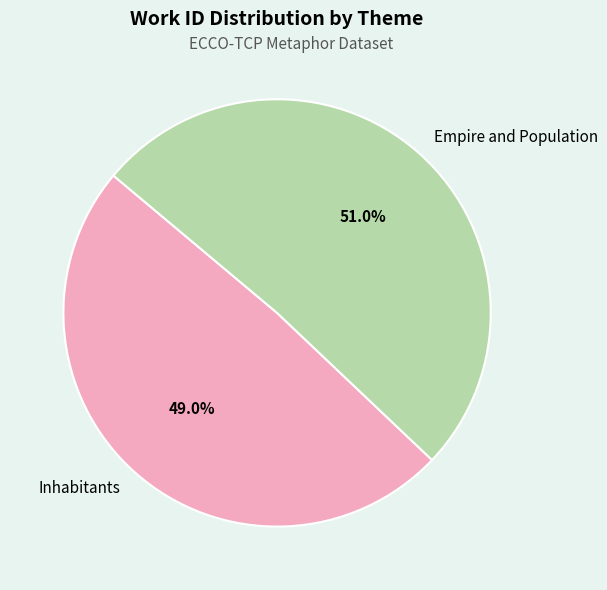

To the nearest percent, what is the combined percentage of Empire and Population and Inhabitants?

100%